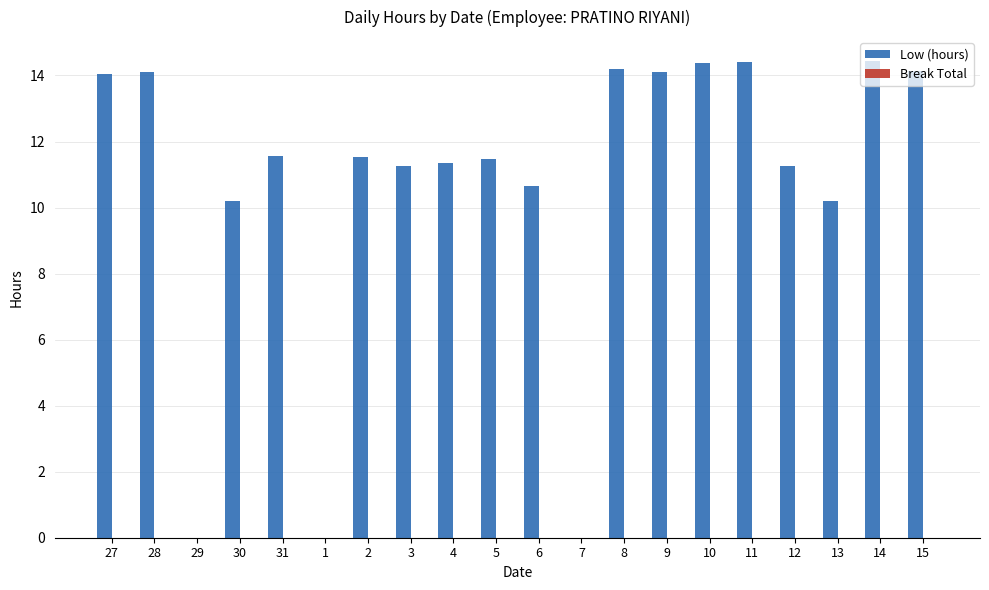

What is the sum of all values?

213.3